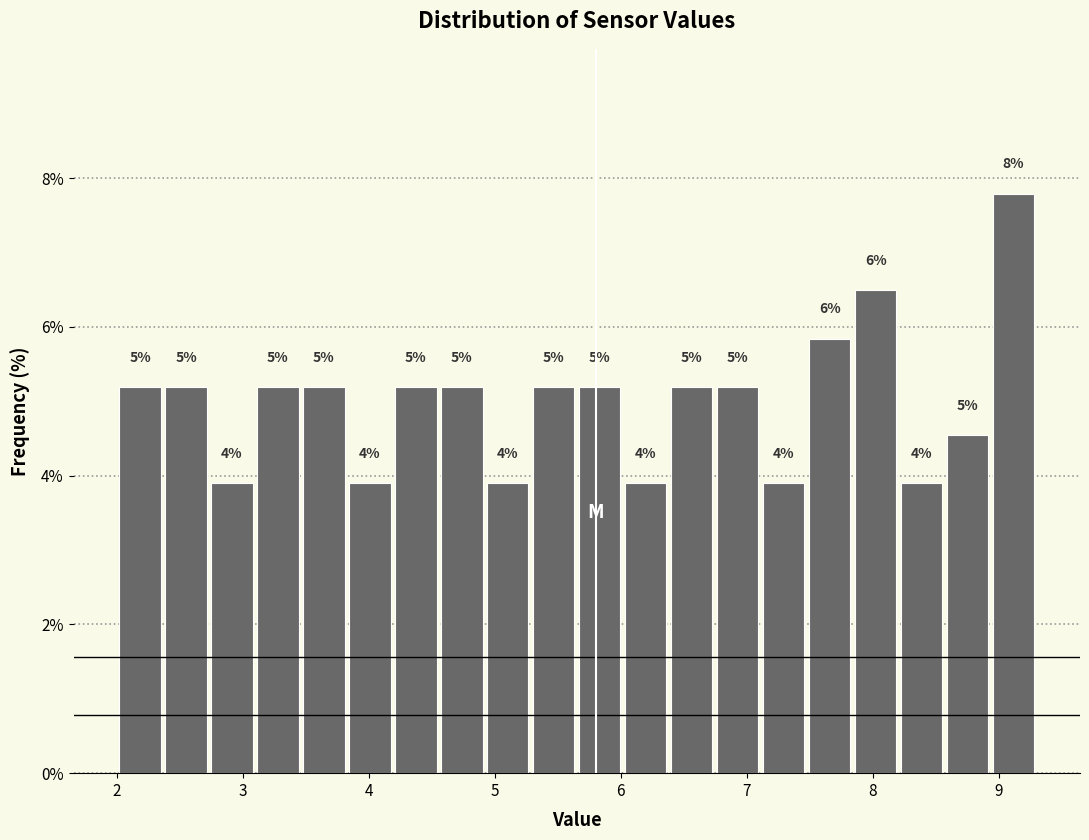

Read against the x-axis, roughly where is the centre of the tallest bar?

9.1